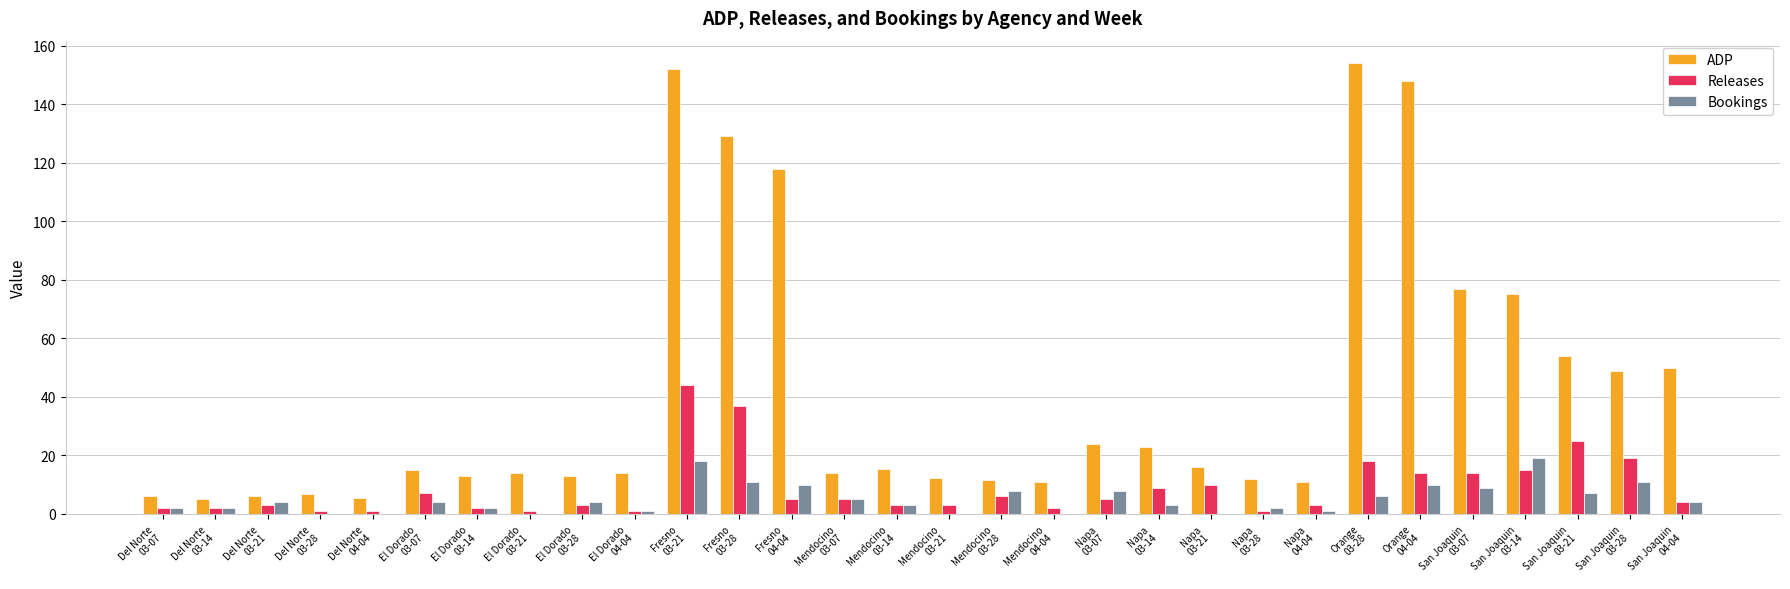

Which series changed the most between Del Norte
03-21 and El Dorado
03-14?

ADP